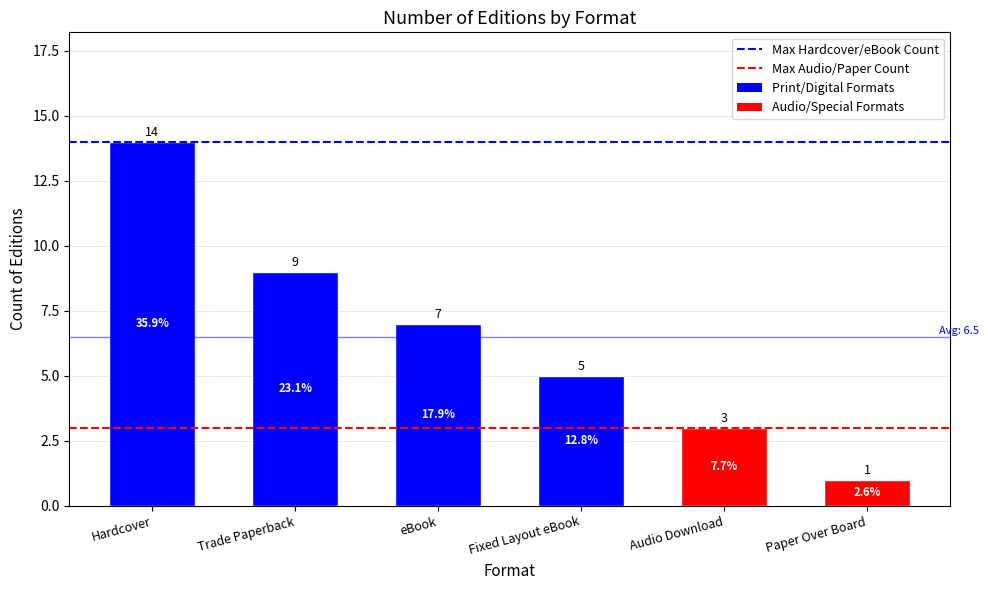

At Hardcover, list the series in order from largest to smallest.

Max Hardcover/eBook Count, Max Audio/Paper Count